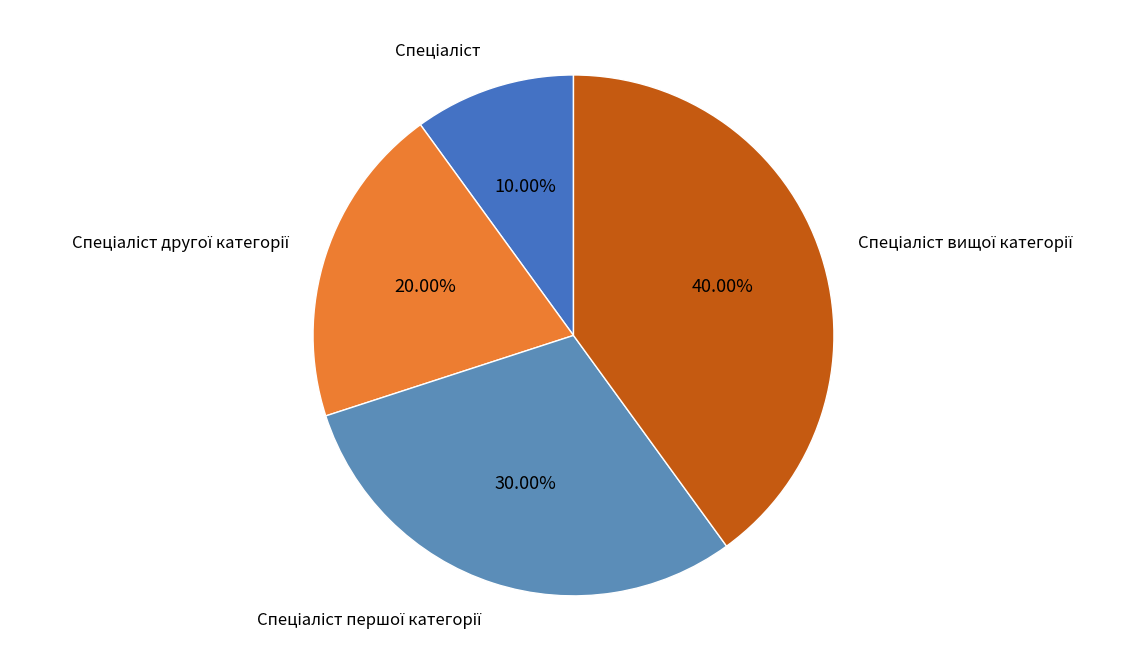

Count the number of slices in the pie.

4